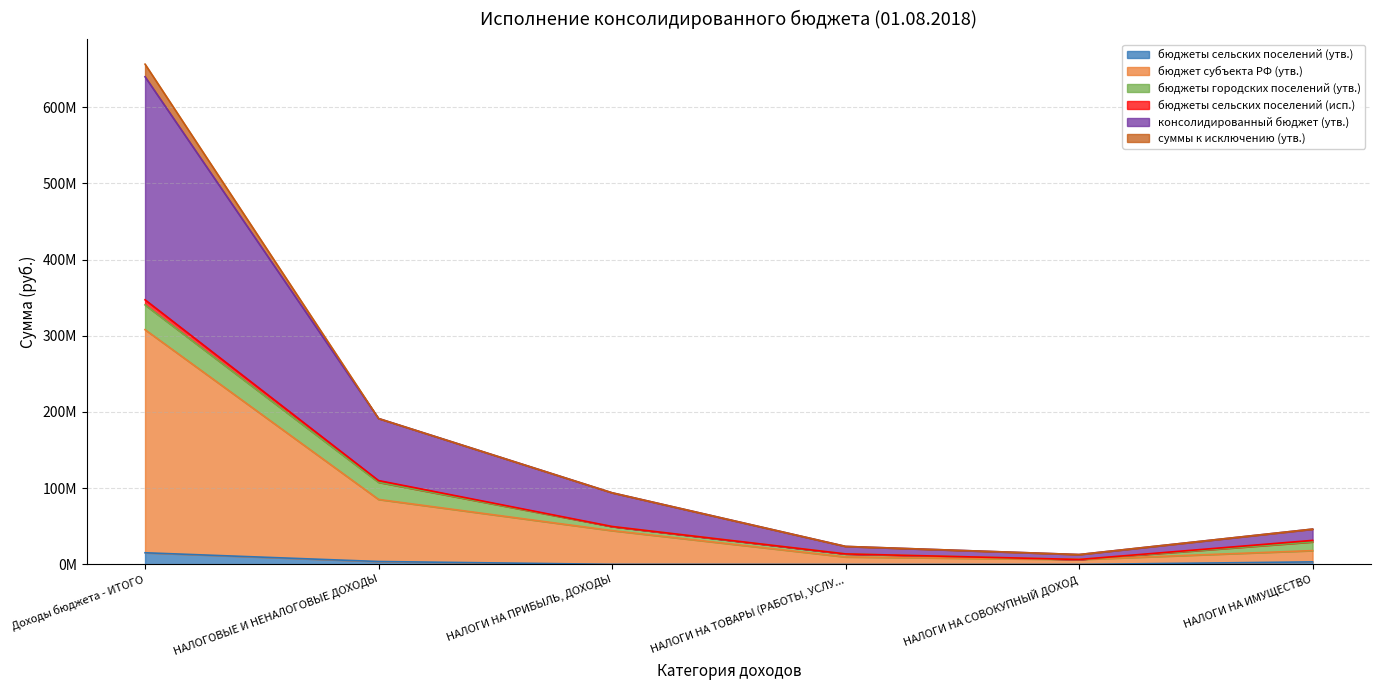

Between НАЛОГИ НА ТОВАРЫ (РАБОТЫ, УСЛУ... and НАЛОГОВЫЕ И НЕНАЛОГОВЫЕ ДОХОДЫ, which is larger?

НАЛОГОВЫЕ И НЕНАЛОГОВЫЕ ДОХОДЫ